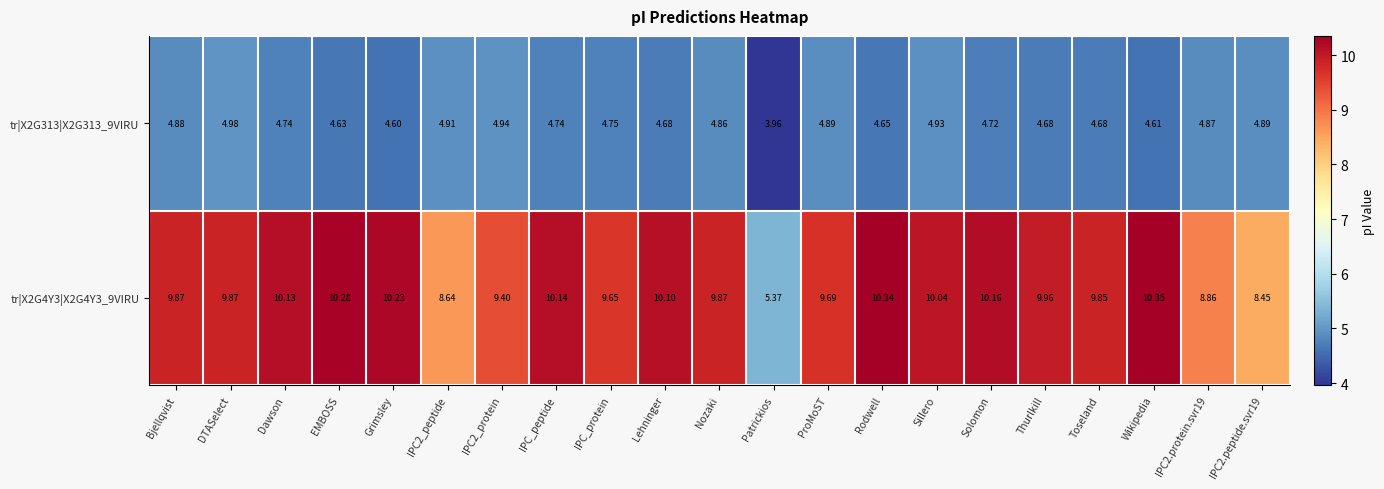

Where does the tr|X2G4Y3|X2G4Y3_9VIRU series first go above 9?

Bjellqvist